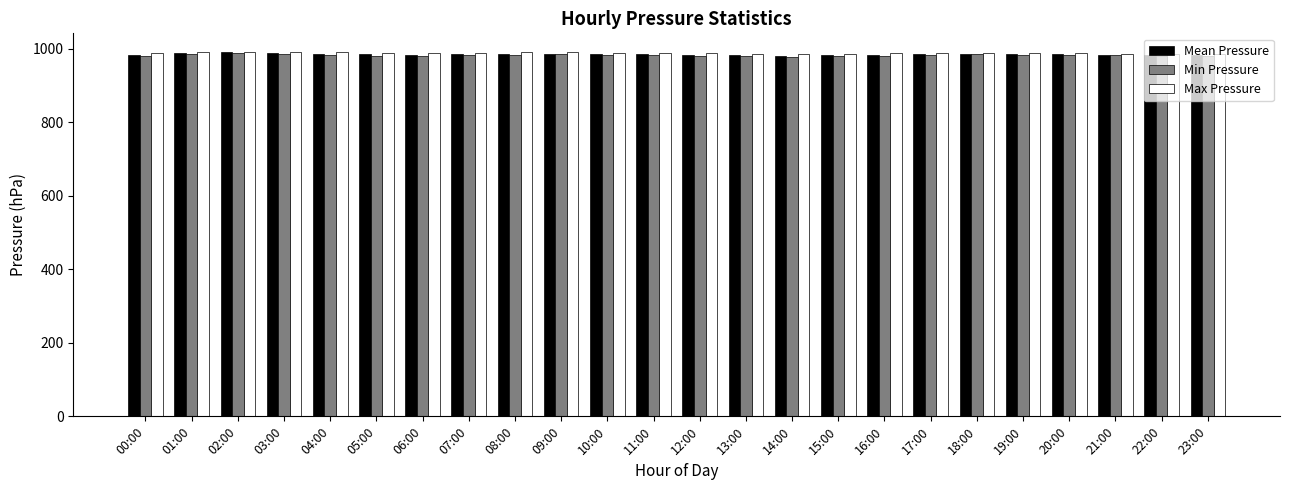

What is the difference between the Mean Pressure values at 08:00 and 00:00?

2.5